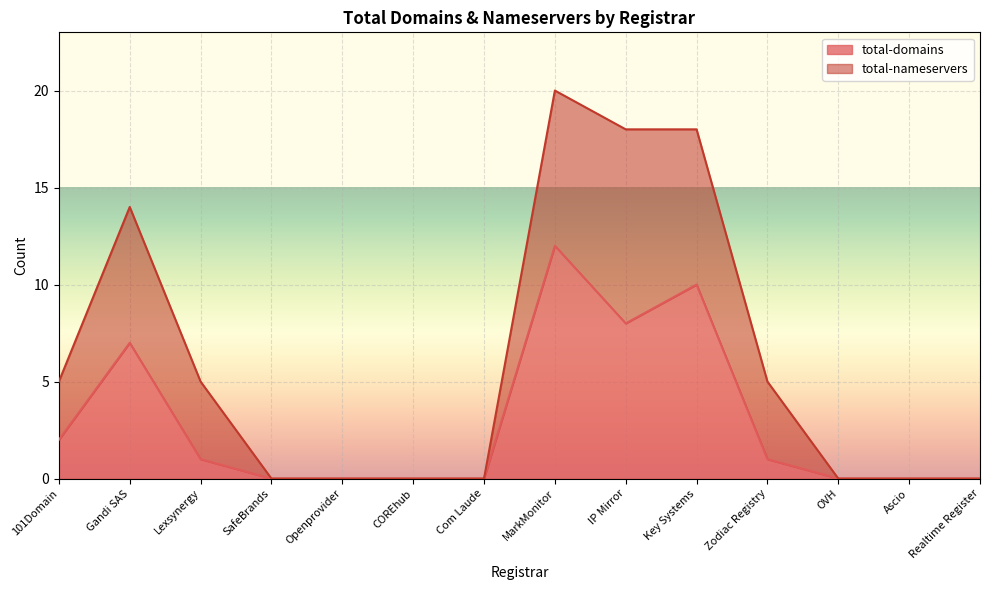

What is the average value?

3